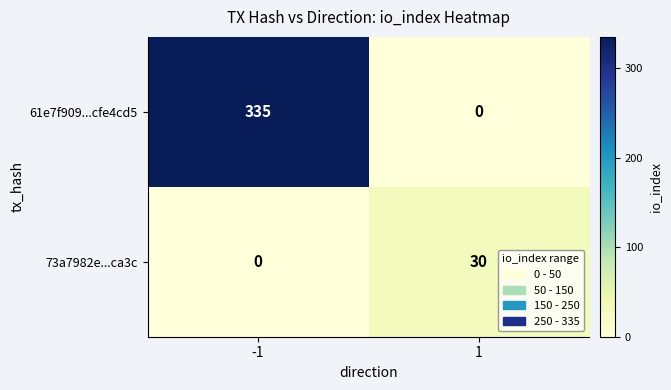

Reading left to right, list all the values displayed in this chart.

61e7f909...cfe4cd5: -1=335	1=0
73a7982e...ca3c: -1=0	1=30